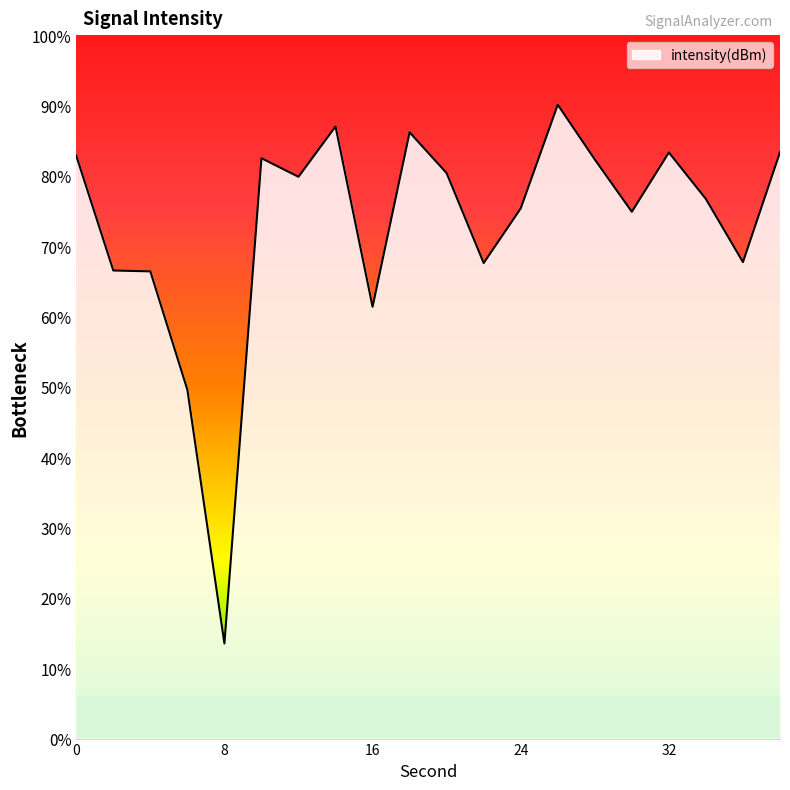

How many data points are above -130?

9